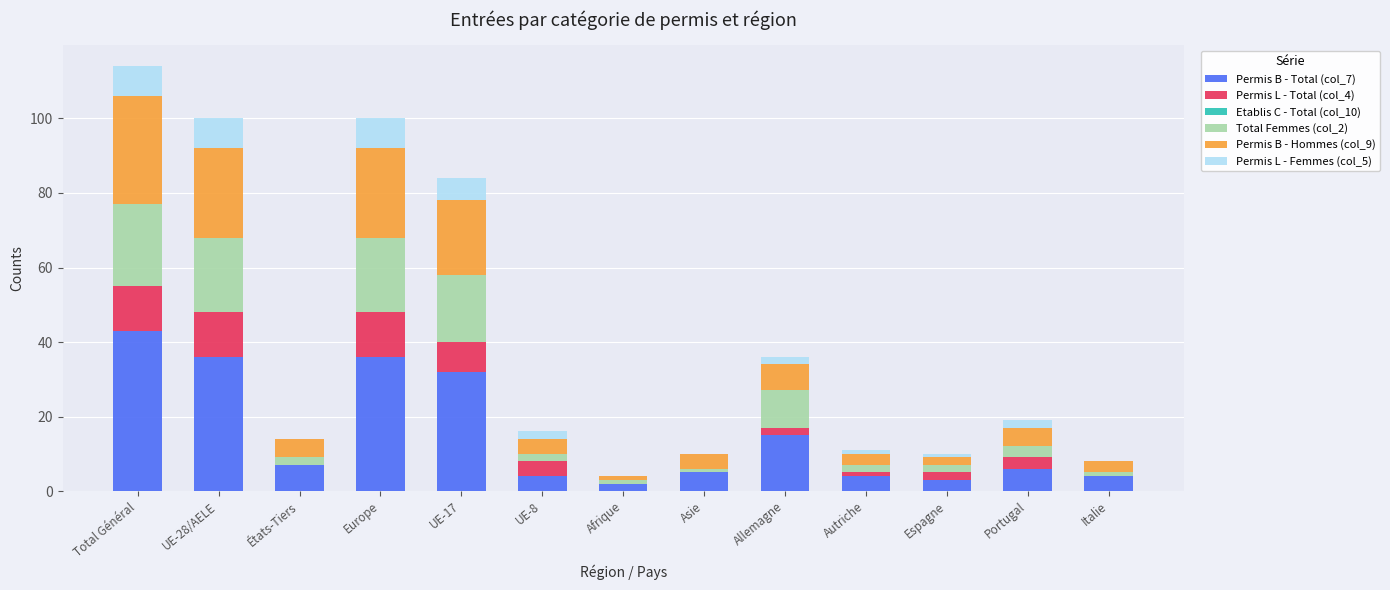

At which category is the sum across all series the highest?

Total Général